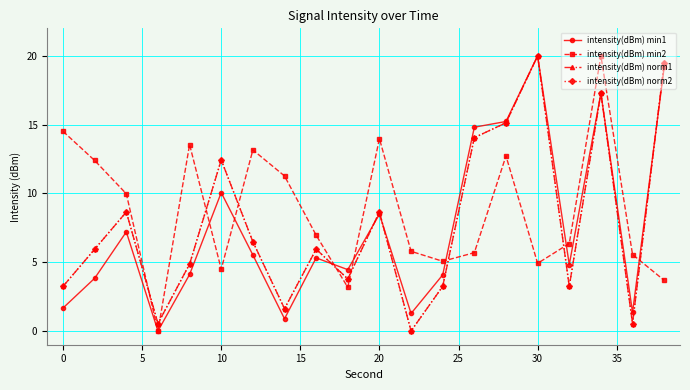

How many times do intensity(dBm) norm1 and intensity(dBm) min2 cross each other?

9